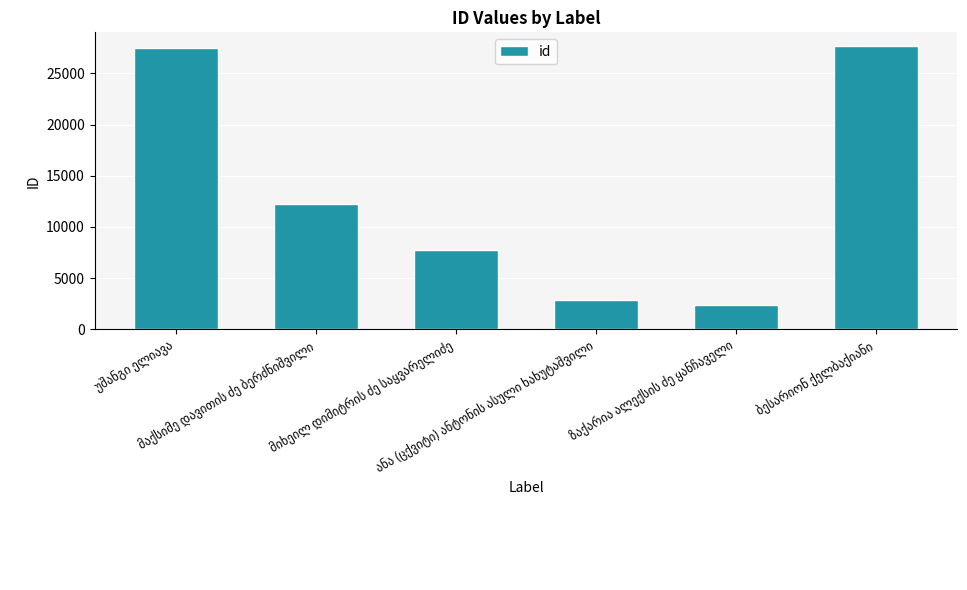

What is the average value?

13393